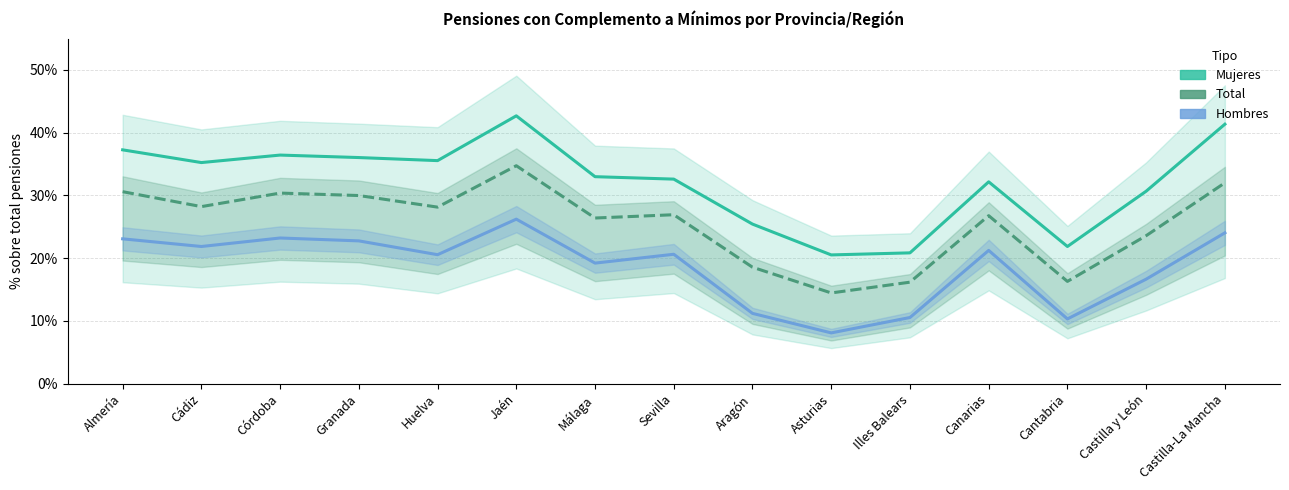

Rank the series at Castilla-La Mancha from lowest to highest value.

Hombres, Total, Mujeres